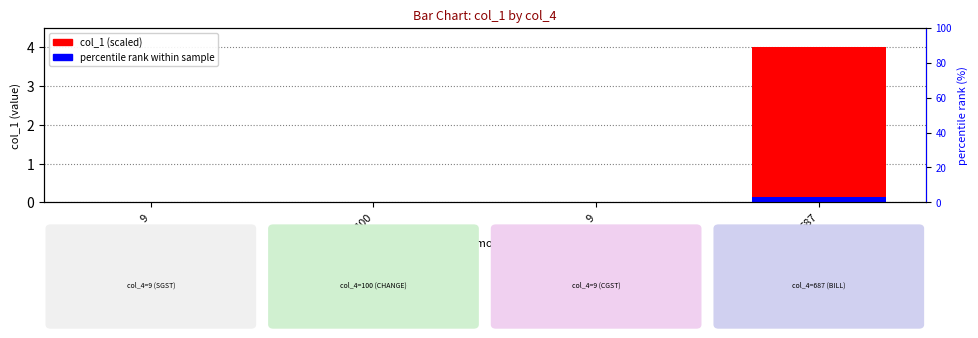

Which series has the largest range (max minus min)?

col_1 (scaled)